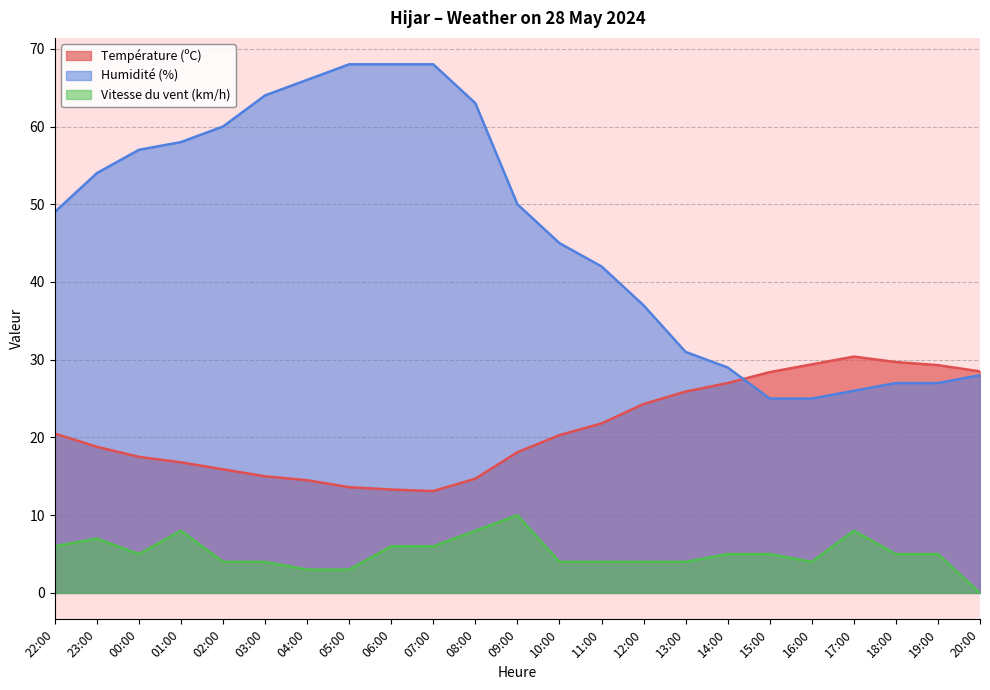

What is the difference between the maximum and second lowest values in the Humidité (%) series?

43.0